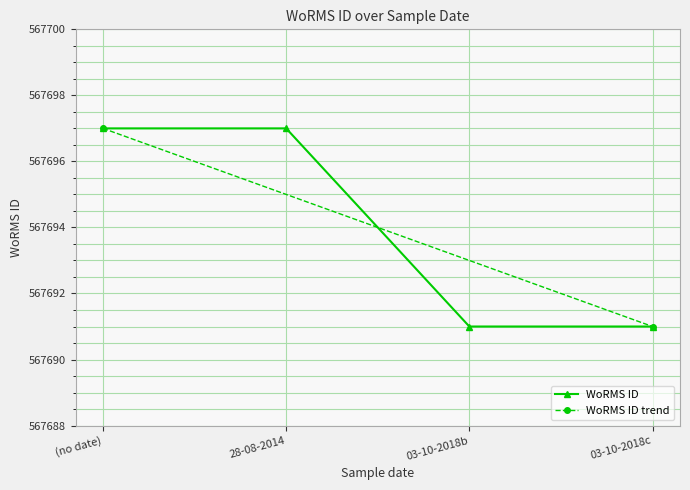

True or false: WoRMS ID has more than 2 interior local peaks.

False